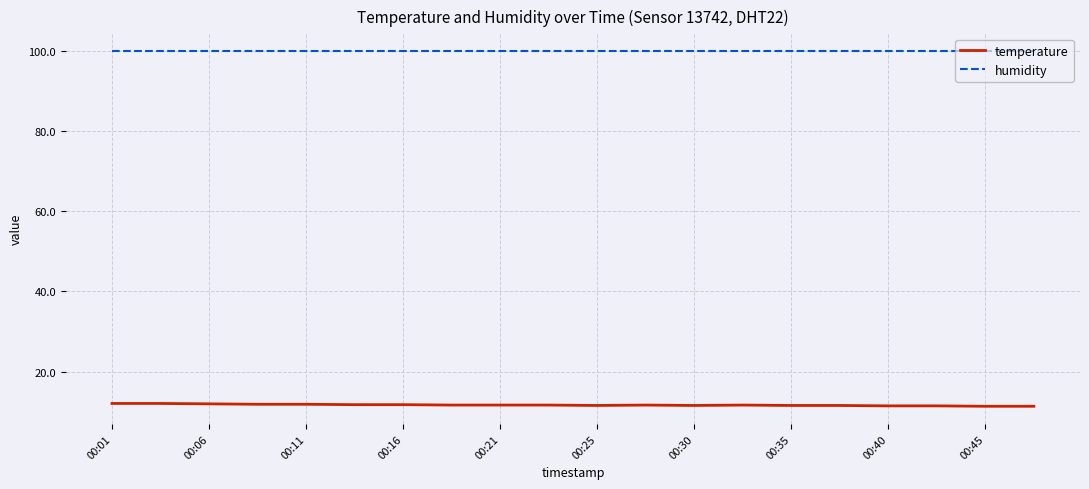

Which series has the largest total across all categories?

humidity